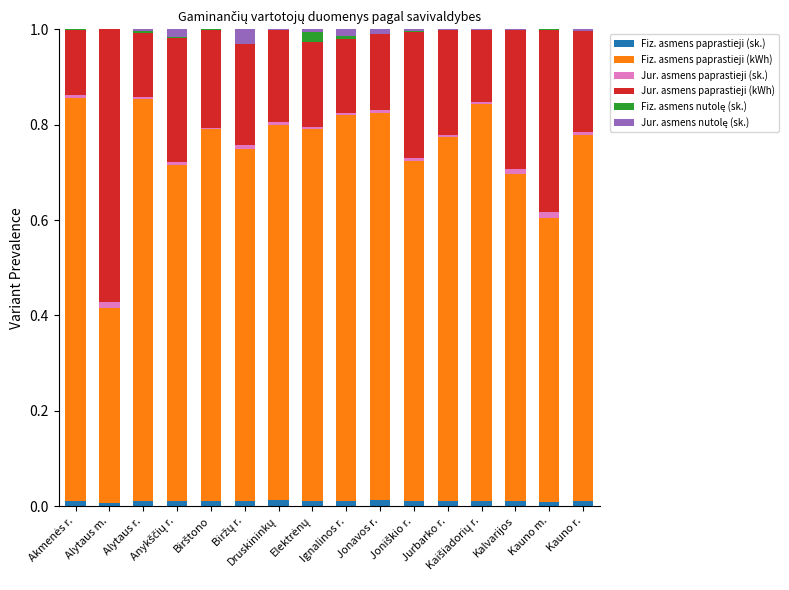

What is the sum of all Jur. asmens nutolę (sk.) values?

0.1